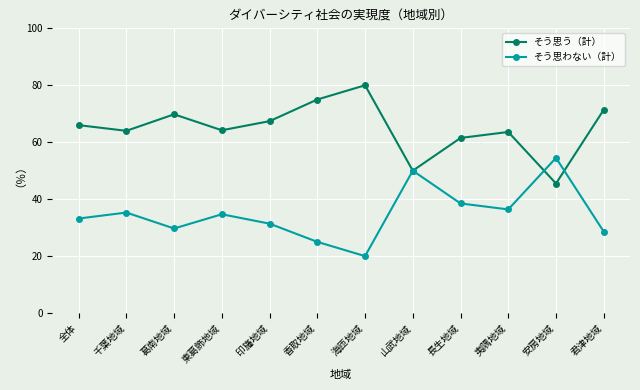

What is the label of the 10th point from the left?

夷隅地域